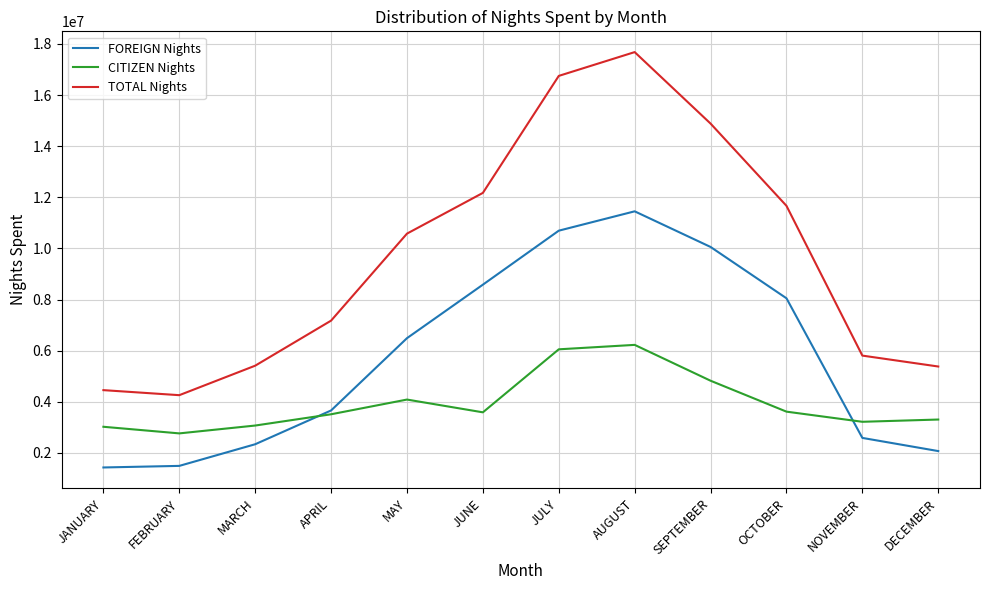

What is the approximate value of CITIZEN Nights at MARCH?

3072654